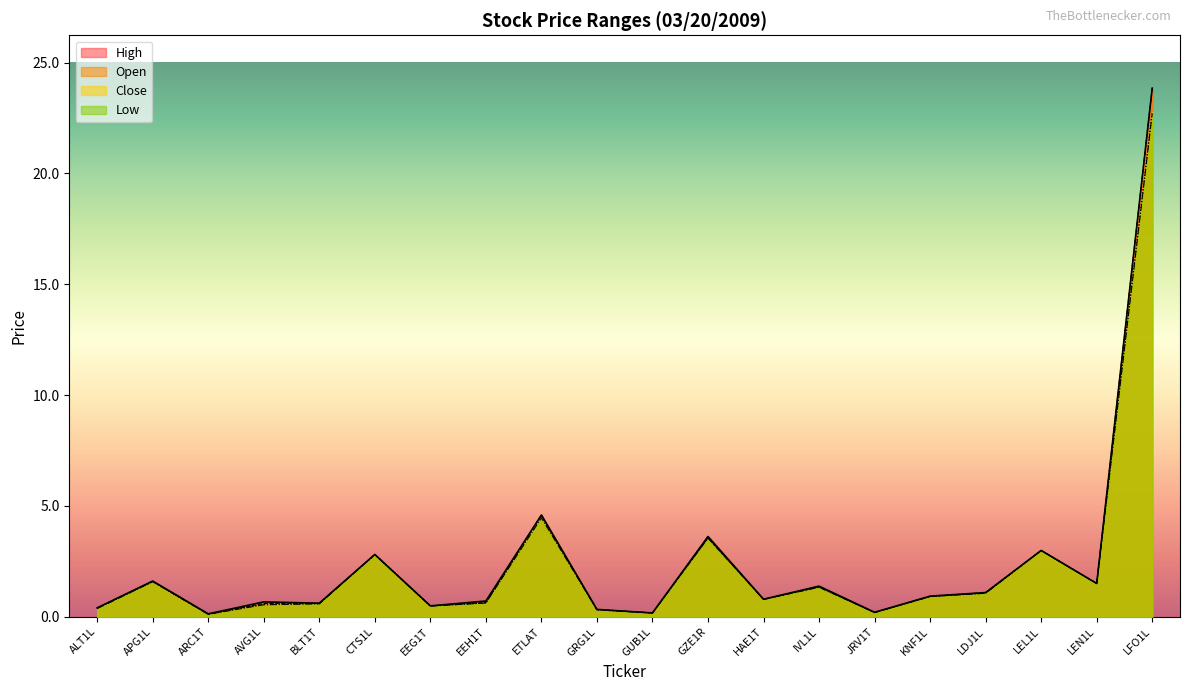

Where is the first local maximum for Open?

APG1L